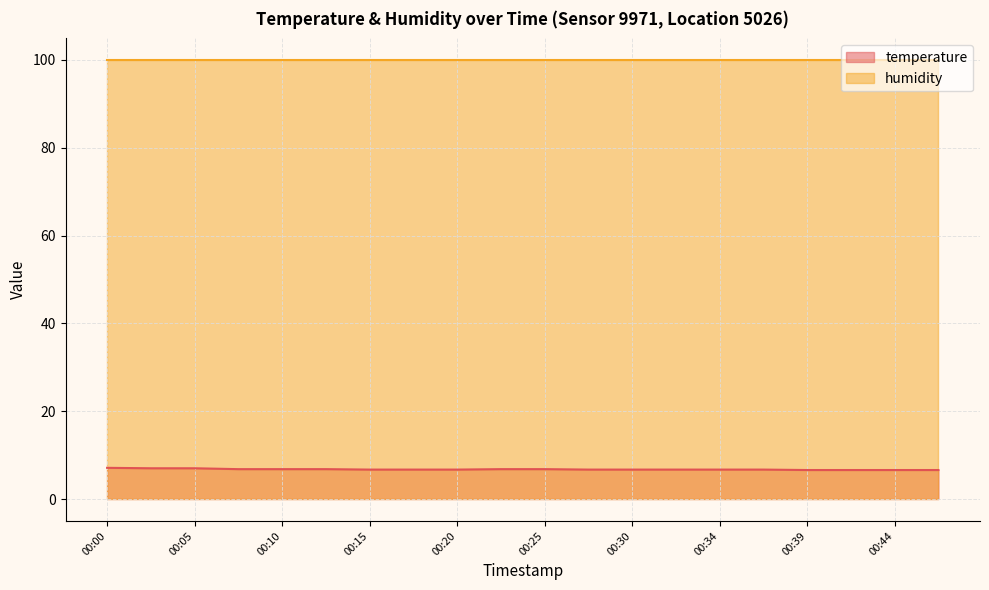

True or false: the data has more than 0 interior local peaks.

False